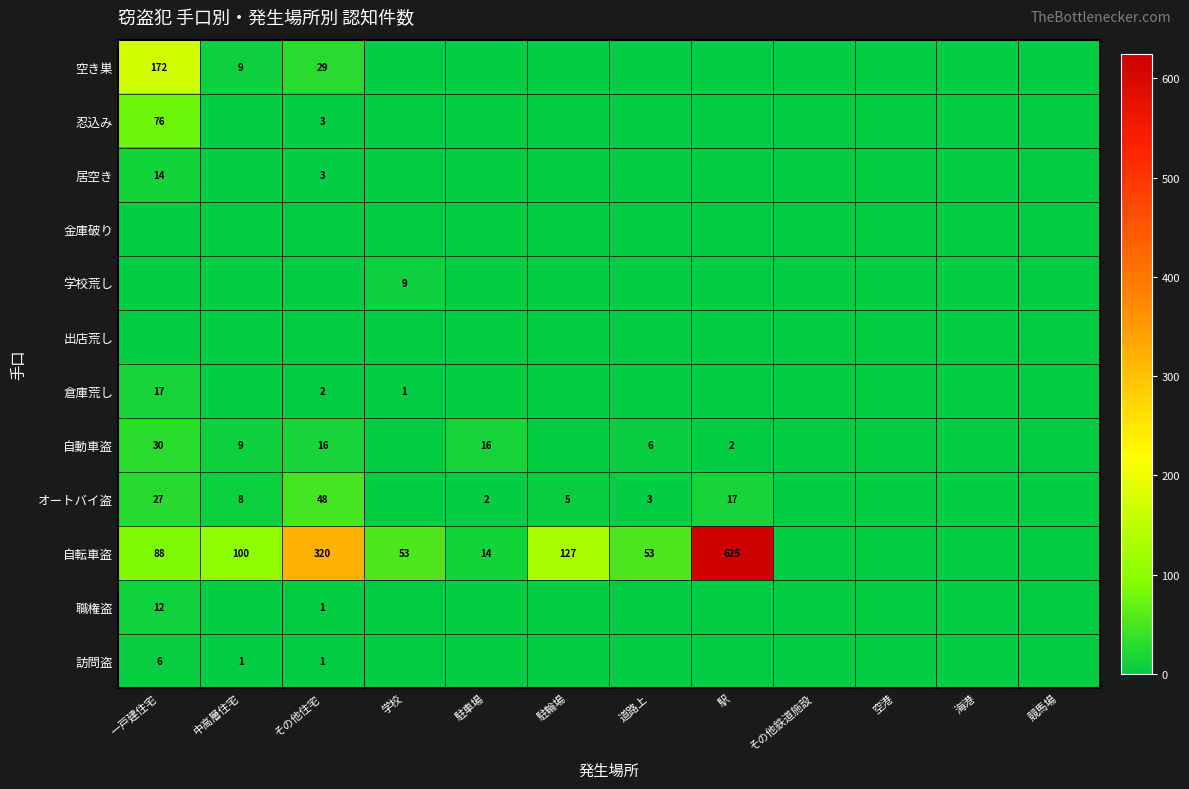

Between 中高層住宅 and 駐輪場, which is larger?

中高層住宅